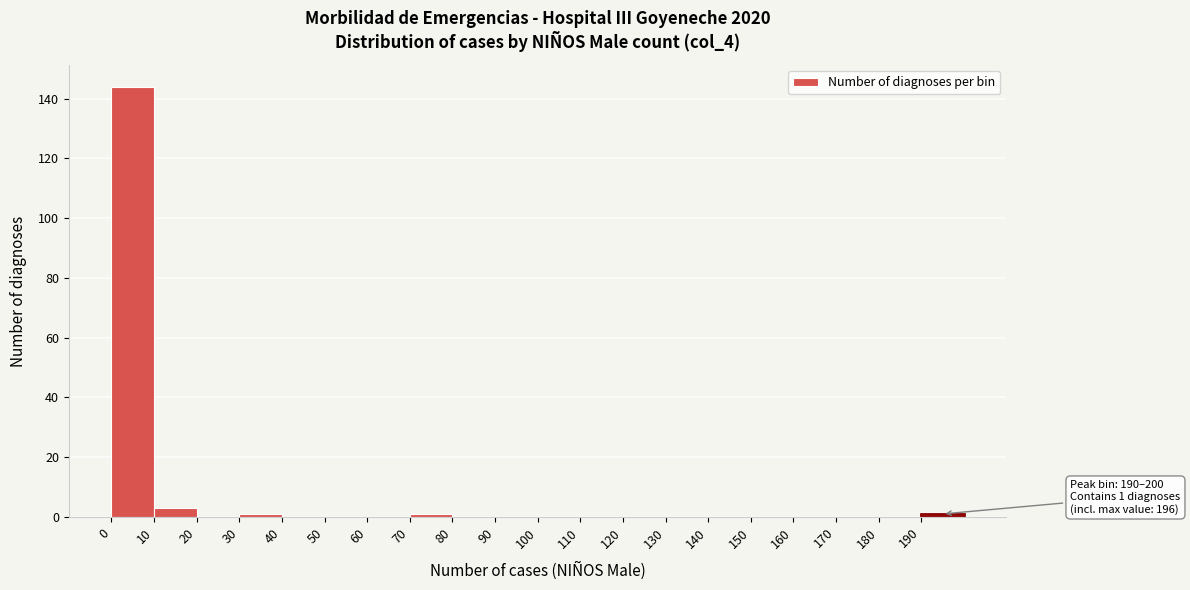

Over which range of the x-axis is the bar tallest?

0 to 10